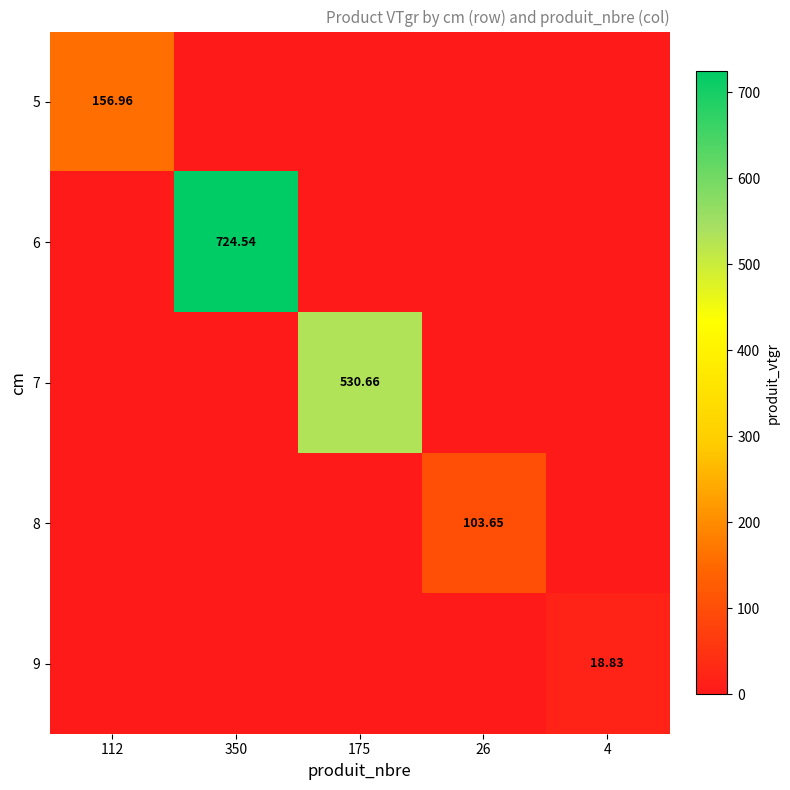

At which category is the sum across all series the highest?

350